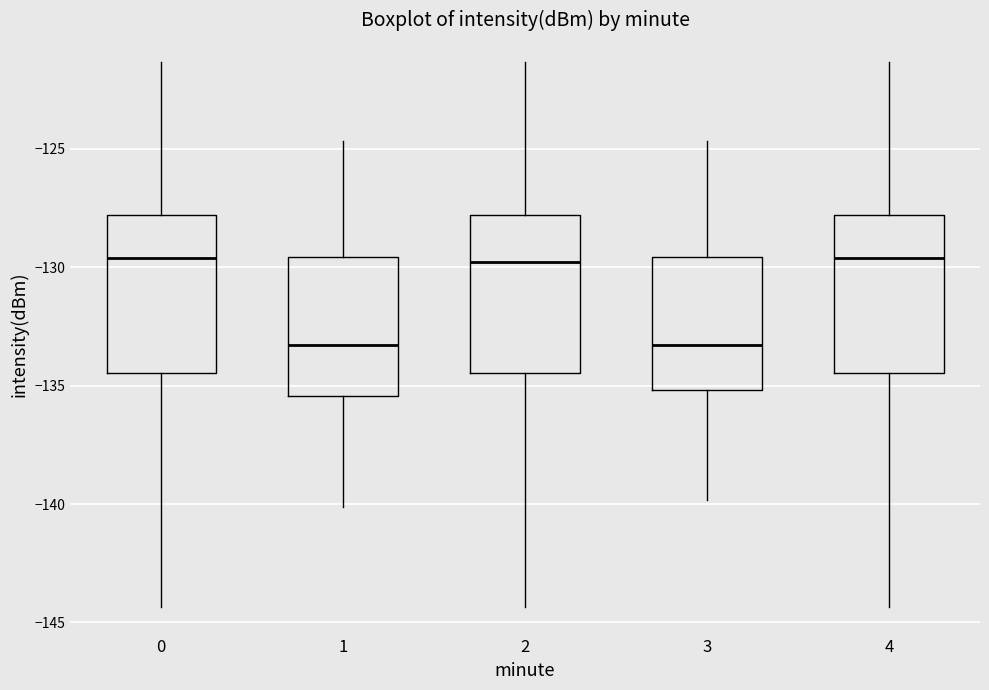

Reading left to right, transcribe this box plot: for each box, give where its median line is, the range the box spans, and where its two whiskers end, as read against the y-axis. The values are not printed on the chart, so give them approximately, as read against the axis.

0: median -129.5, box -134.5 to -128.0, whiskers -144.5 to -121.5
1: median -133.5, box -135.5 to -129.5, whiskers -140.0 to -124.5
2: median -130.0, box -134.5 to -128.0, whiskers -144.5 to -121.5
3: median -133.5, box -135.0 to -129.5, whiskers -140.0 to -124.5
4: median -129.5, box -134.5 to -128.0, whiskers -144.5 to -121.5